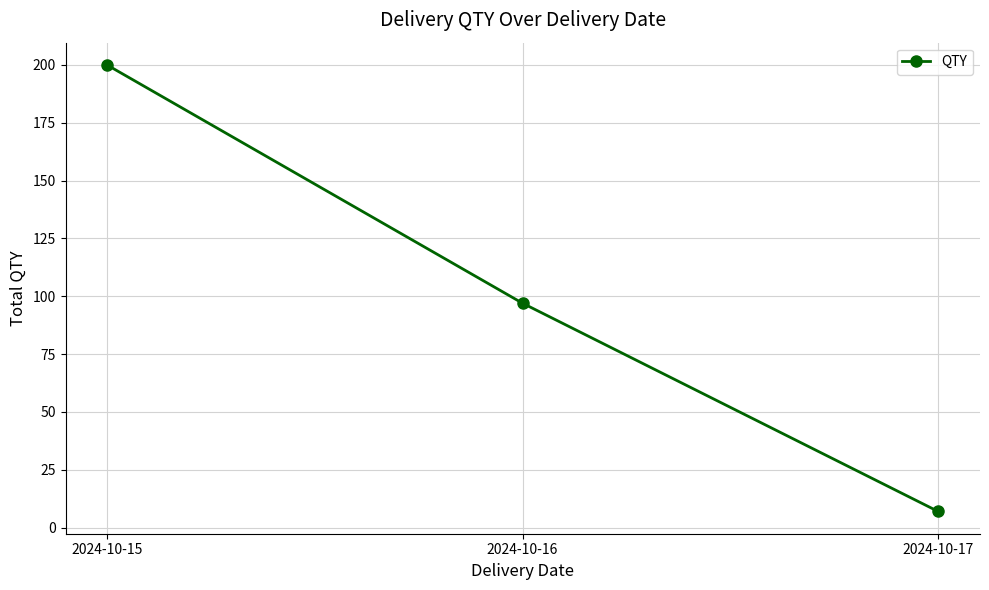

What is the difference between the maximum and minimum values?

193